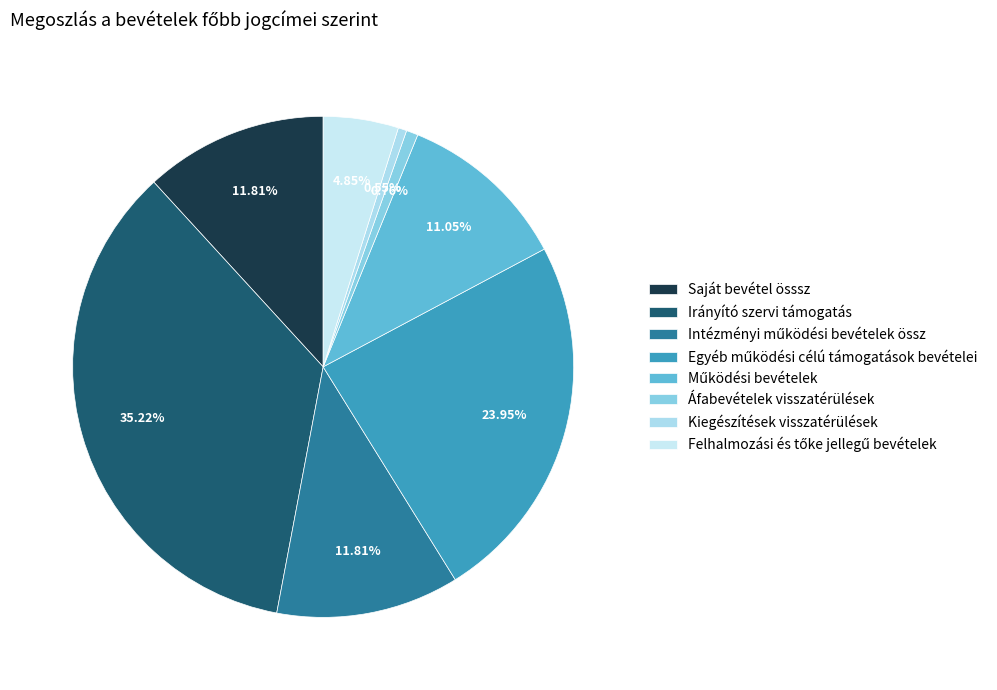

Is Intézményi működési bevételek össz the majority of the pie?

No